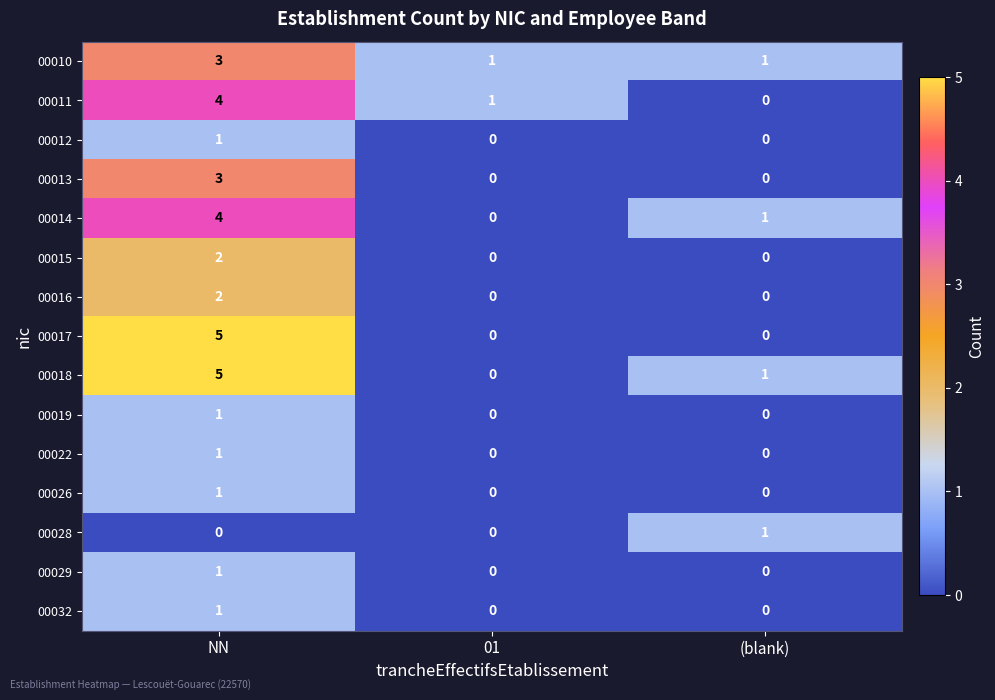

The value of 00015 at 01 is 1. True or false?

False